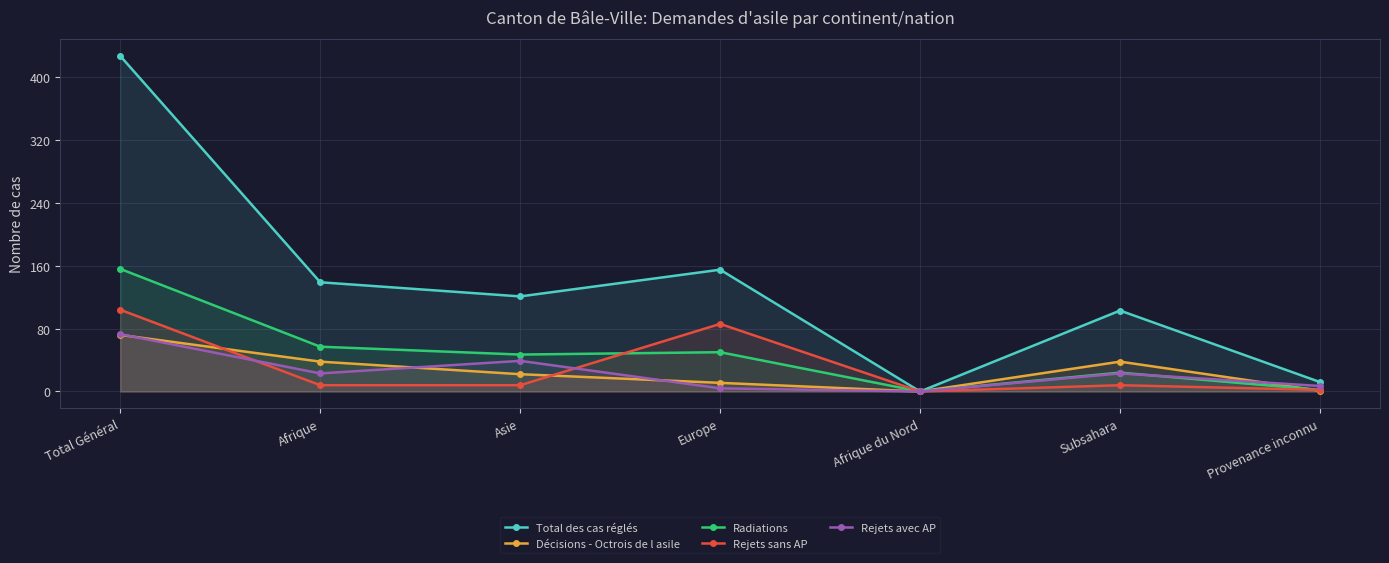

At which label is Rejets avec AP closest to 36?

Asie